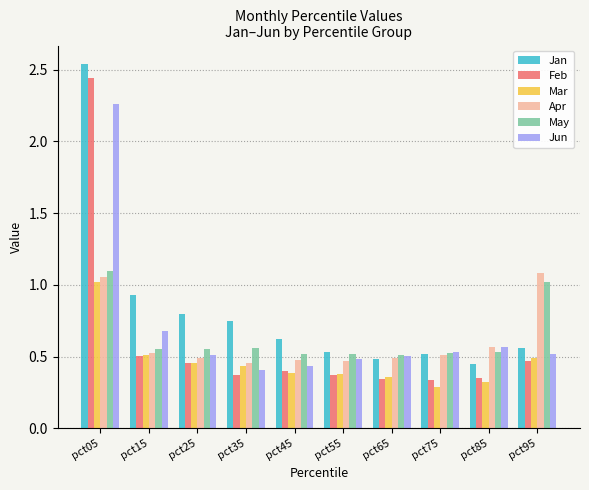

Which series has the largest total across all categories?

Jan